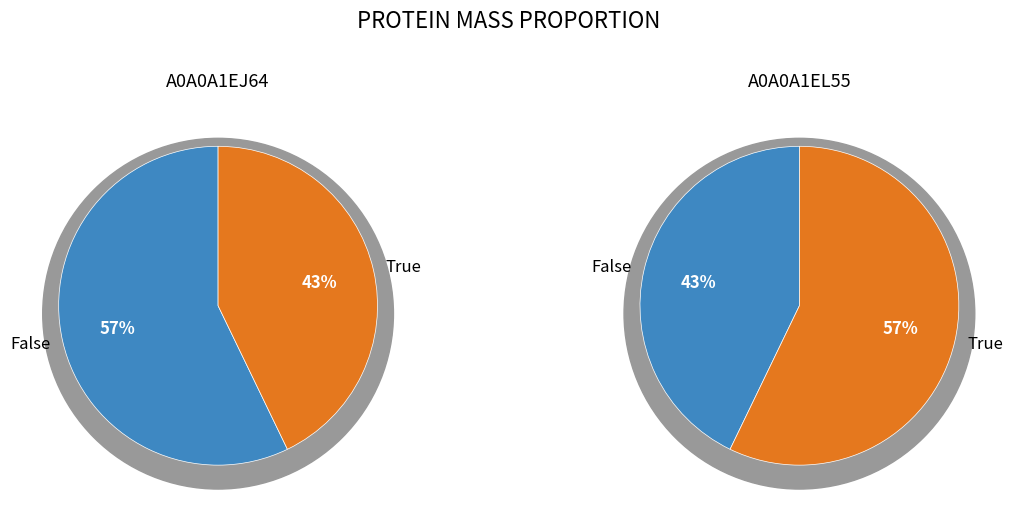

Count the number of slices in the pie.

2